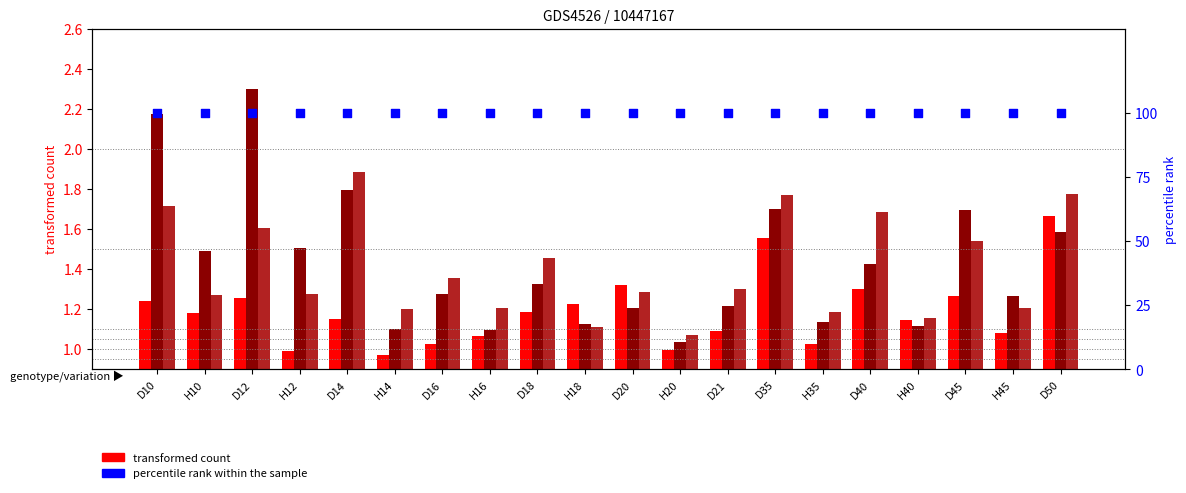

Is the value of Nat NE 2012 at H40 greater than the value of Nat NE 2013 at D45?

No